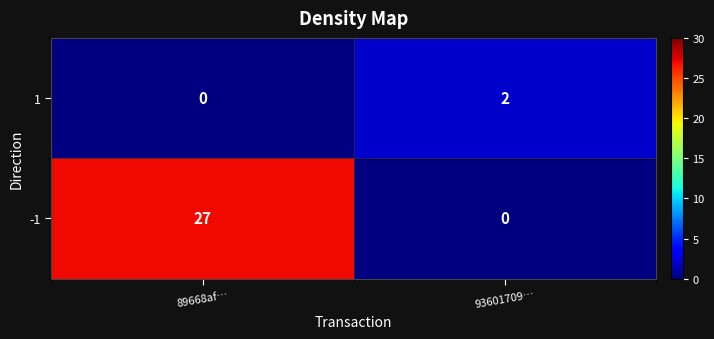

Which series has the widest spread of values?

-1